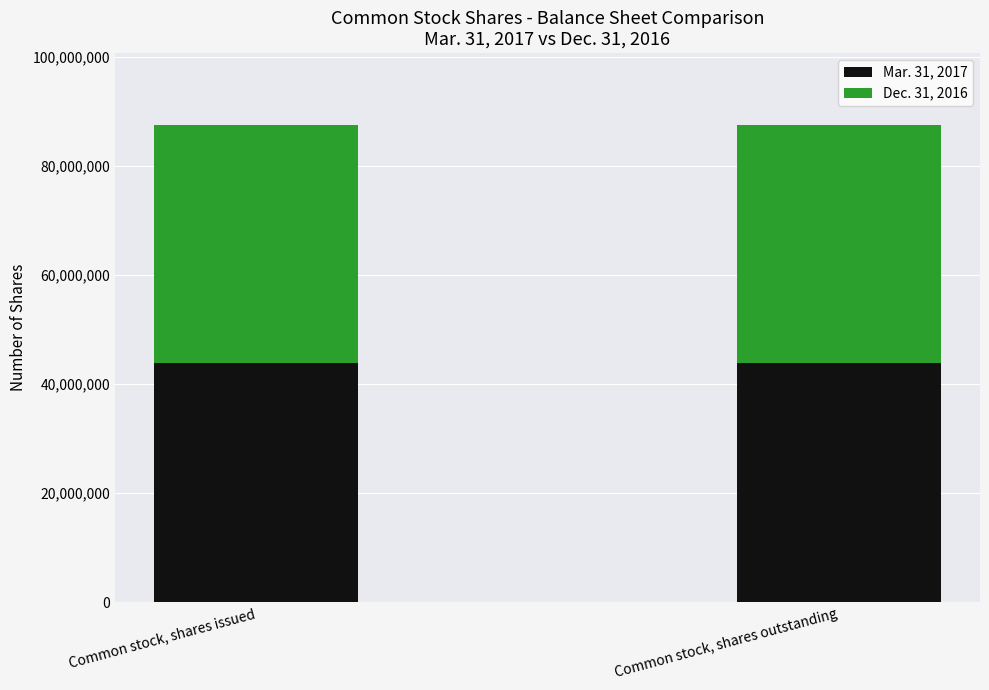

Reading left to right, transcribe the values for Mar. 31, 2017.

43775383	43775383